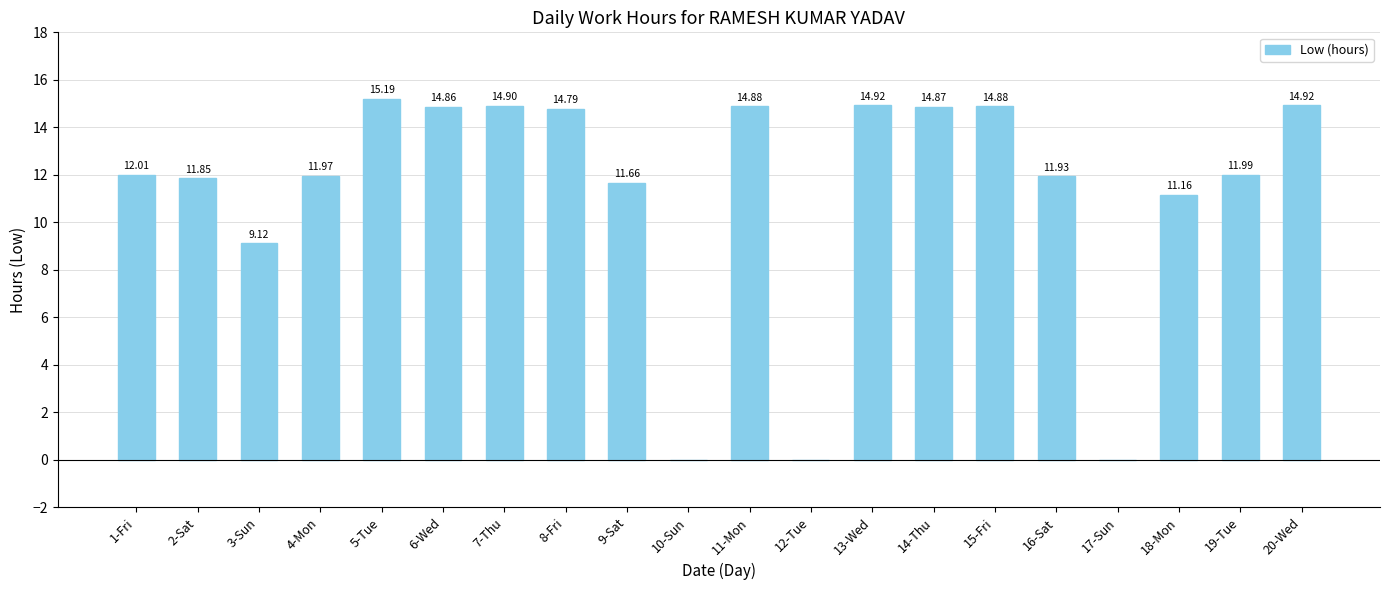

What is the sum of the values at 10-Sun and 5-Tue?

15.2